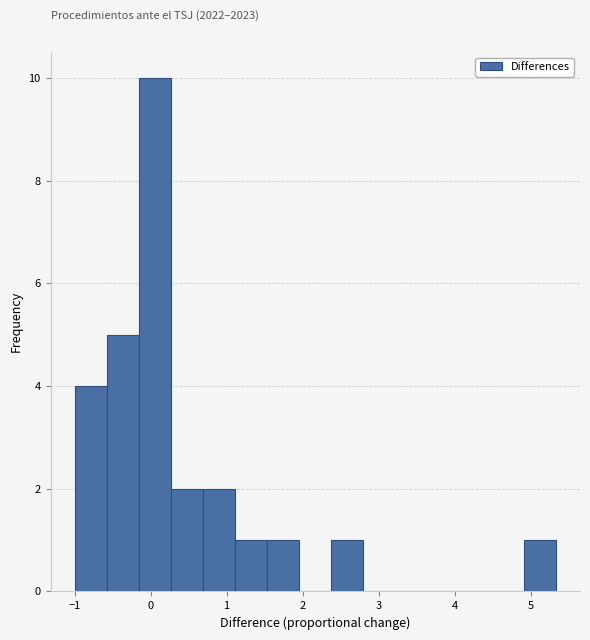

How tall is the bar that spans -1.0 to -0.6 on the x-axis? Neither the bar edges nor the heights are printed on the chart, so give them approximately, as read against the axes.

4